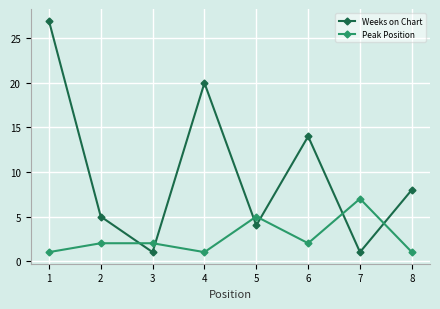

What is the spread (max minus min) of values at 7?

6